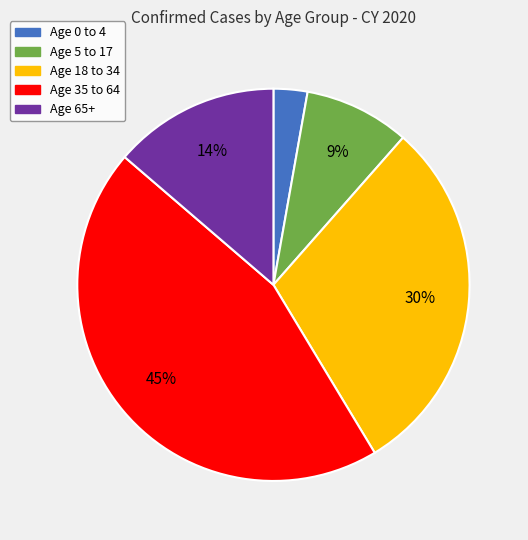

Is there any slice that represents more than half of the pie?

No